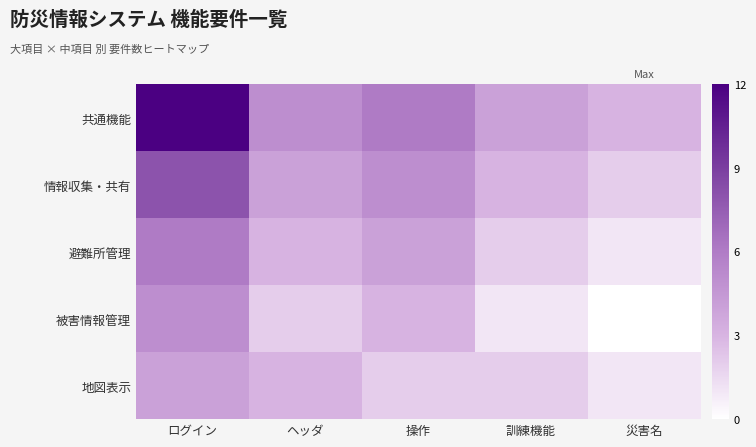

What is the sum of all 地図表示 values?

12